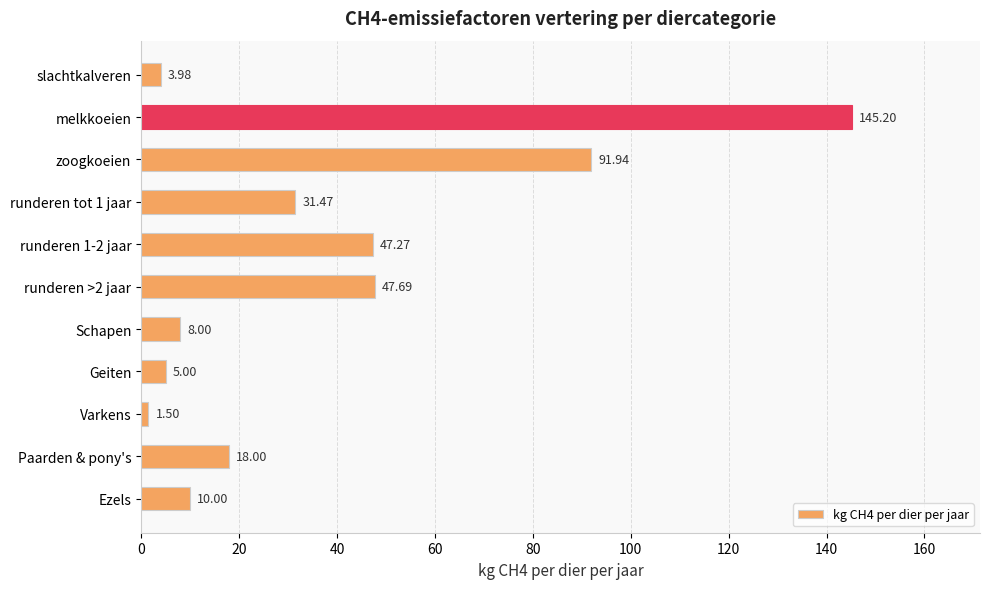

What is the label of the 9th bar from the top?

Varkens